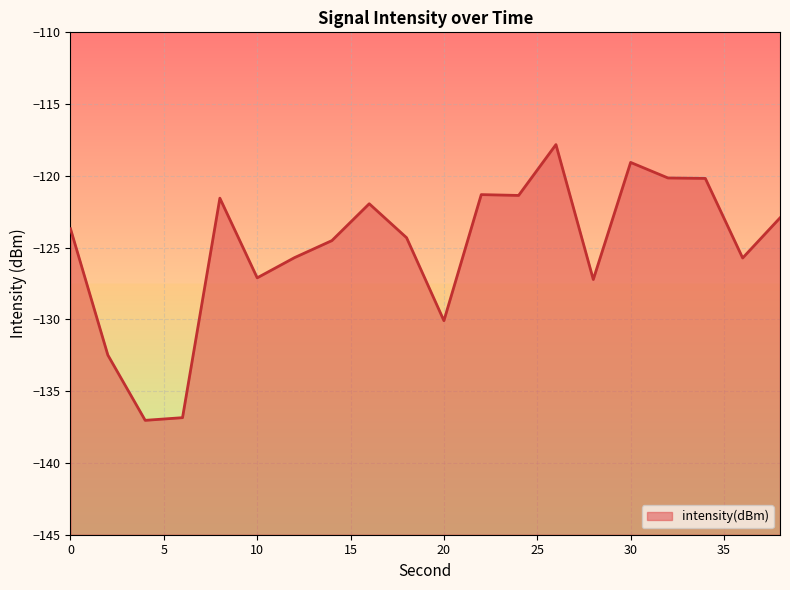

Rank the categories by value from highest to lowest.

26, 30, 32, 34, 22, 24, 8, 16, 38, 0, 18, 14, 12, 36, 10, 28, 20, 2, 6, 4